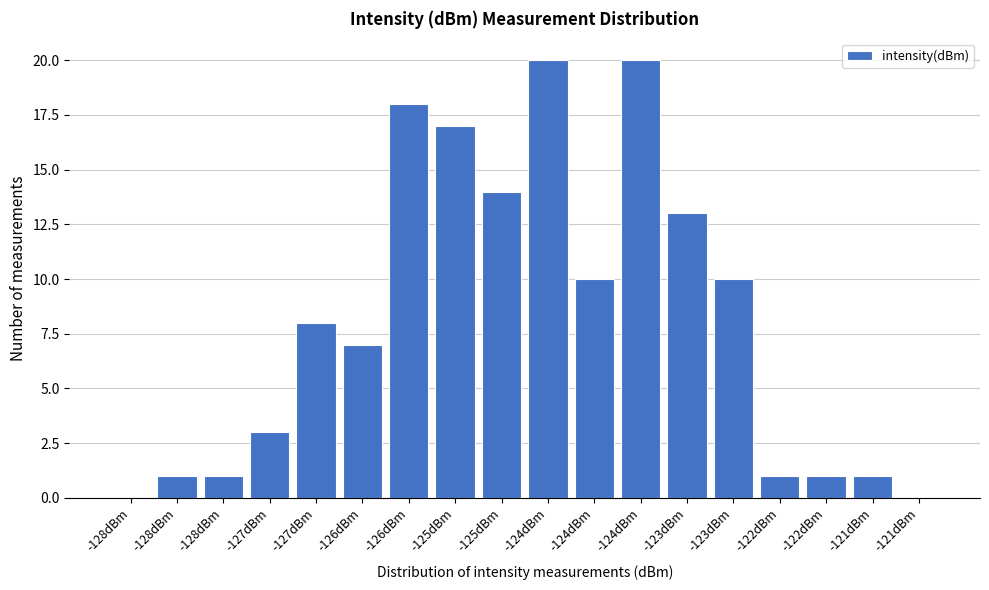

How many distinct data groups are displayed?

1